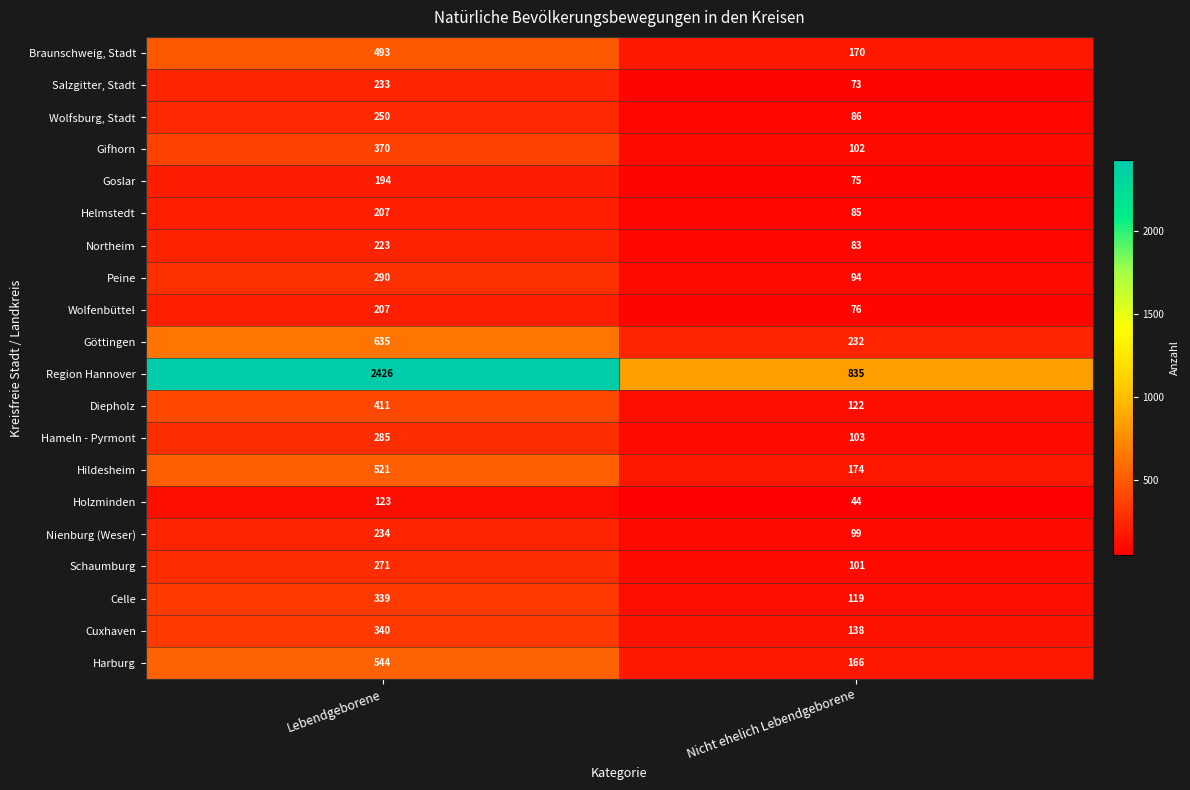

The Holzminden series shows 80 at Lebendgeborene. True or false?

False